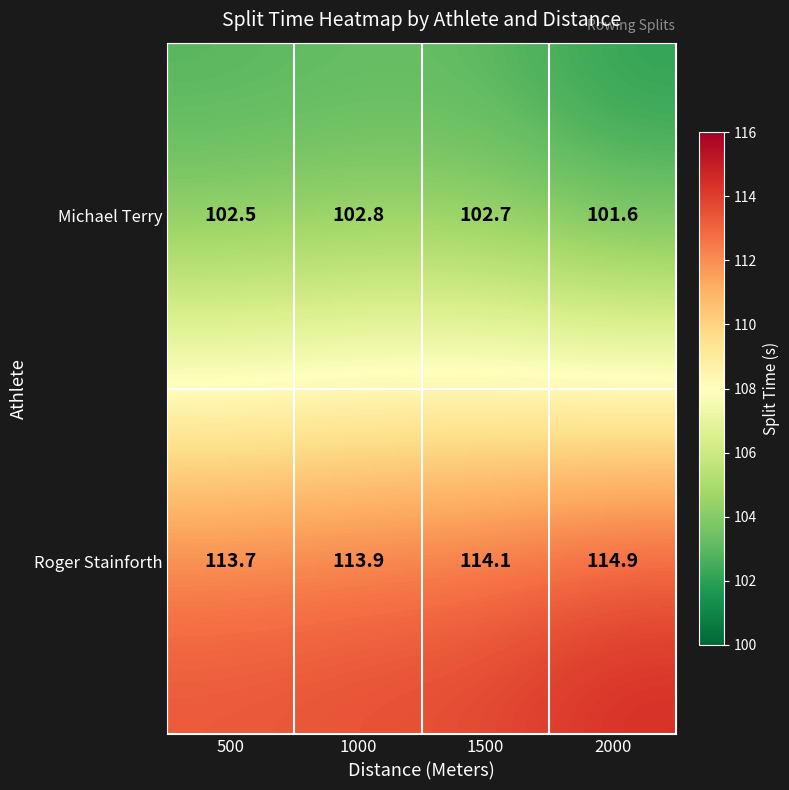

What is the average value of the Michael Terry series?

102.4